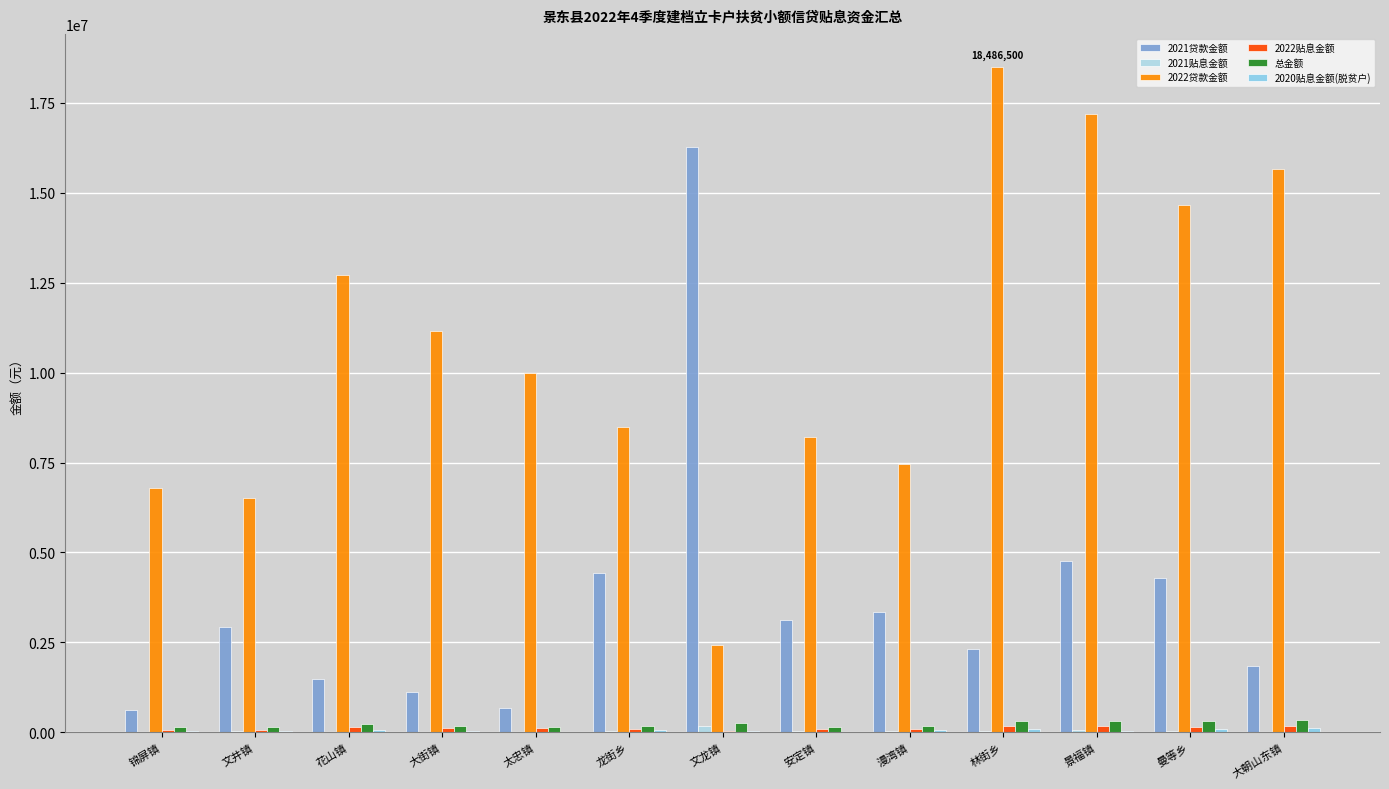

How many groups of bars are there?

13